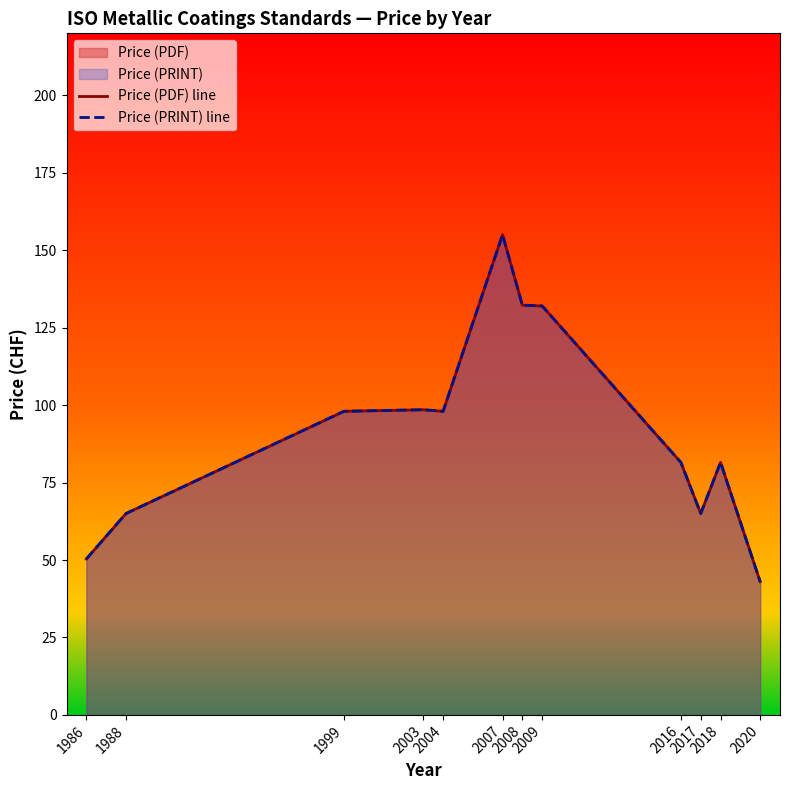

What is the average value of the Price (PRINT) line series?

91.7